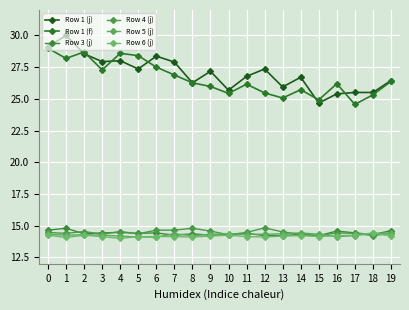

At how many categories does at least one series exceed 18?

20